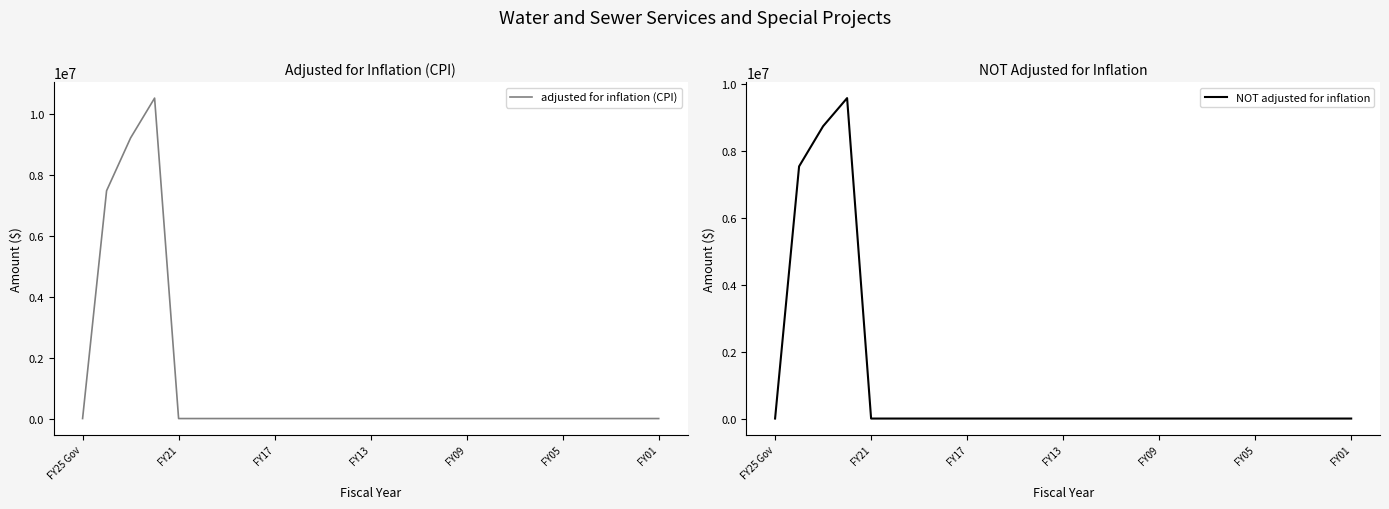

How many lines are shown in the chart?

2